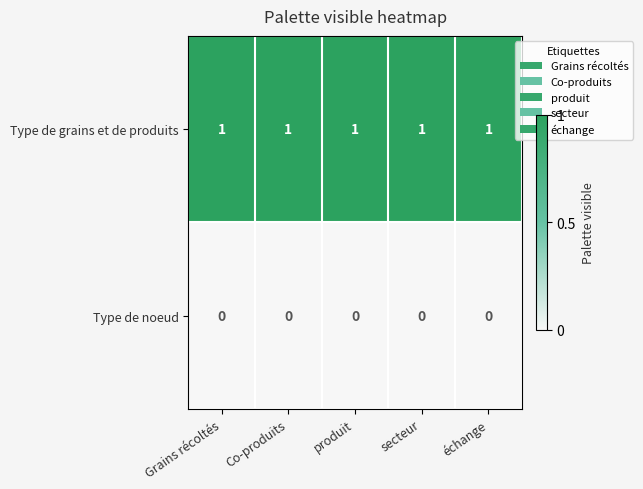

Which series has the largest total across all categories?

Type de grains et de produits